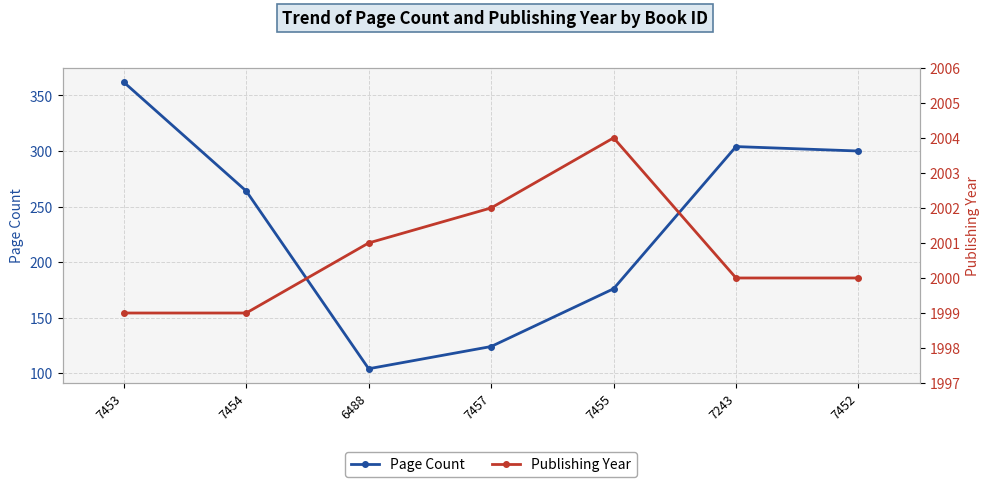

Does the chart have visible grid lines?

Yes